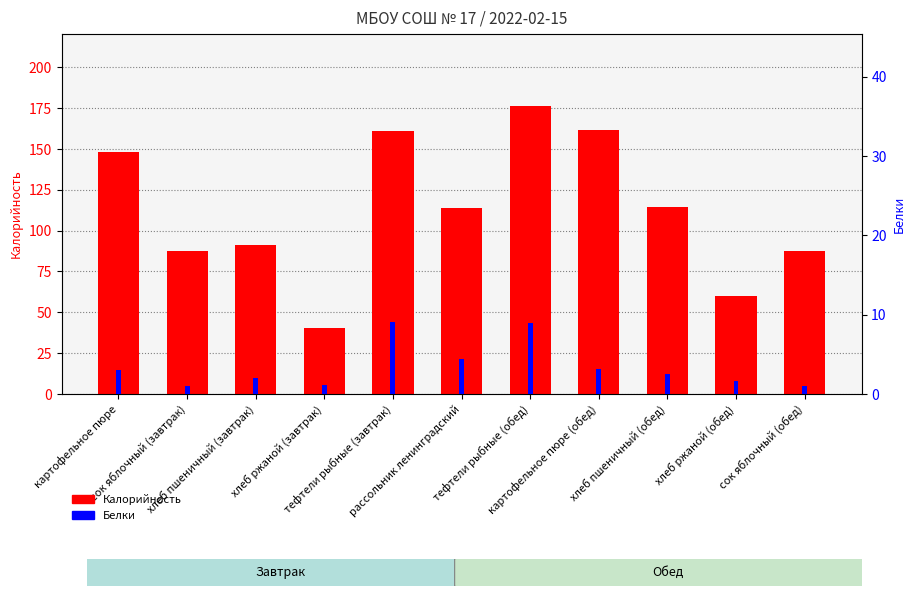

Is it true that Калорийность equals 148.0 at картофельное пюре?

True